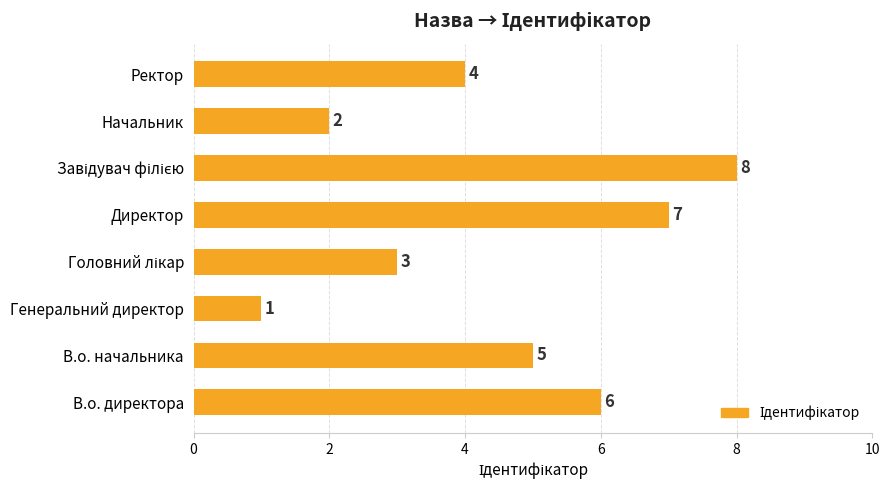

Count the values in the range 3 to 7.

5